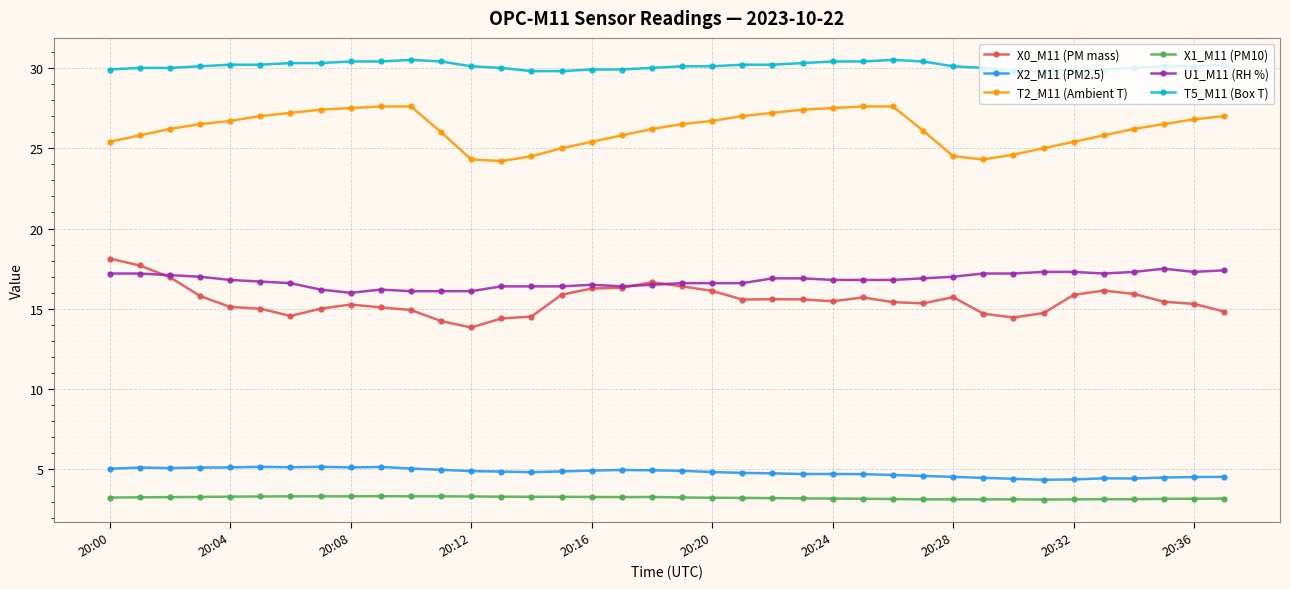

What is the value of the U1_M11 (RH %) point at the 22nd from the left?

16.6